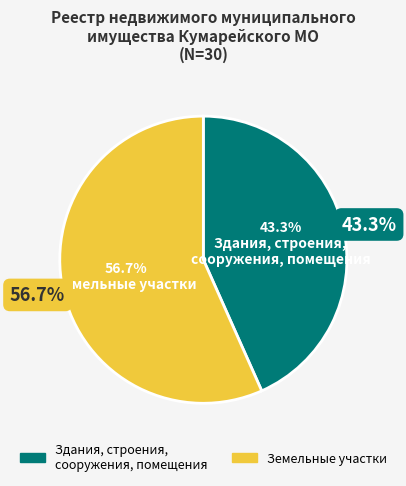

Does Земельные участки account for over 50% of the chart?

Yes